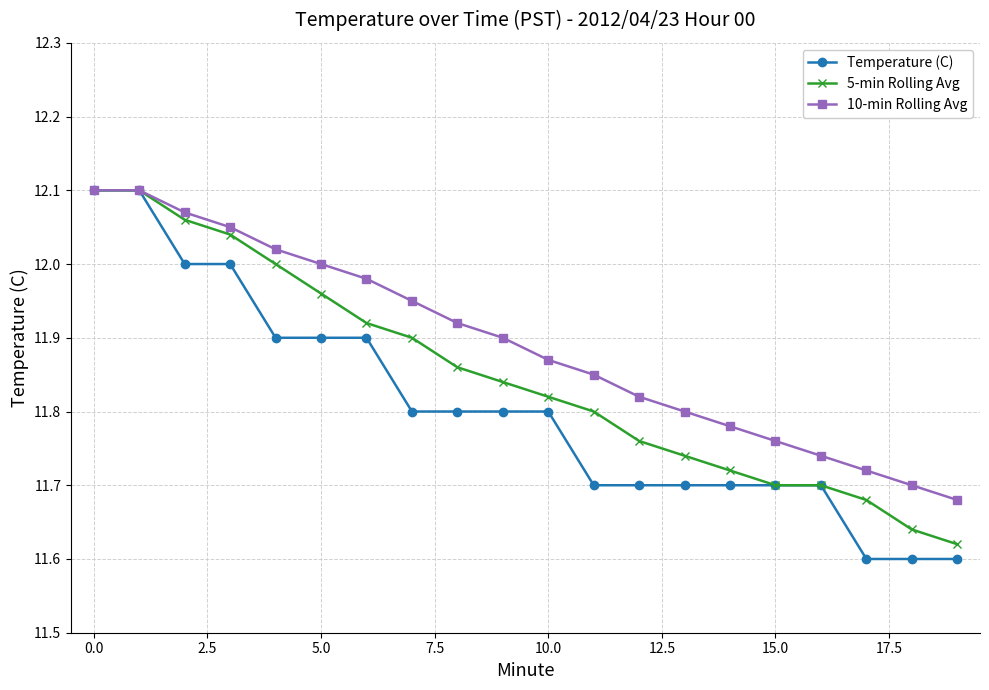

Rank the series by their average value, from highest to lowest.

10-min Rolling Avg, 5-min Rolling Avg, Temperature (C)